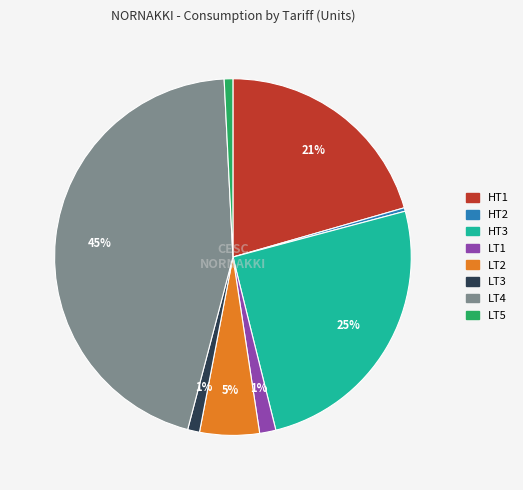

To the nearest percent, what percentage of the pie is LT5?

1%